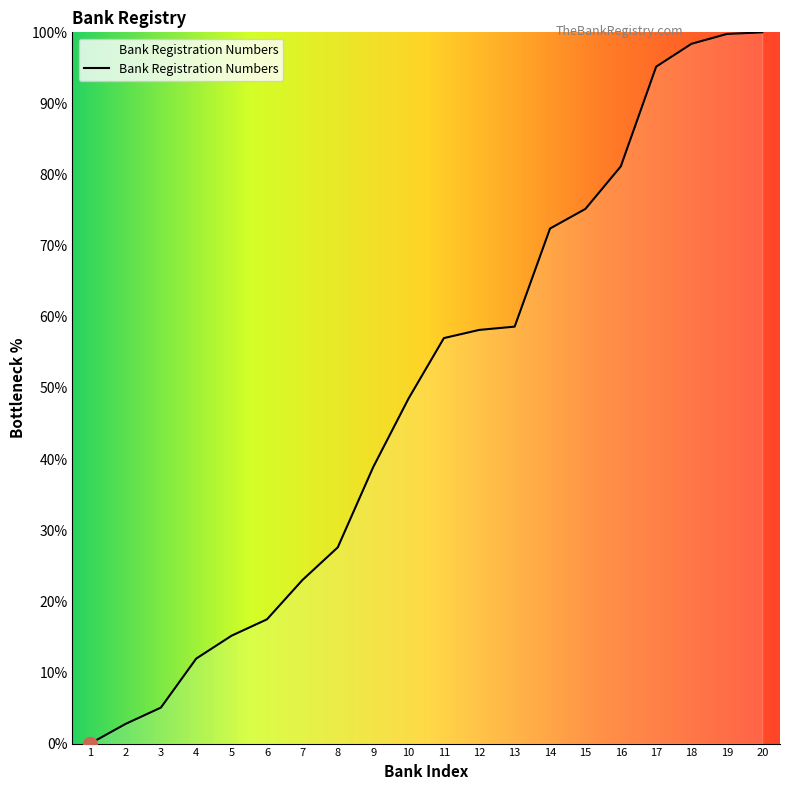

How many series are shown in this chart?

1